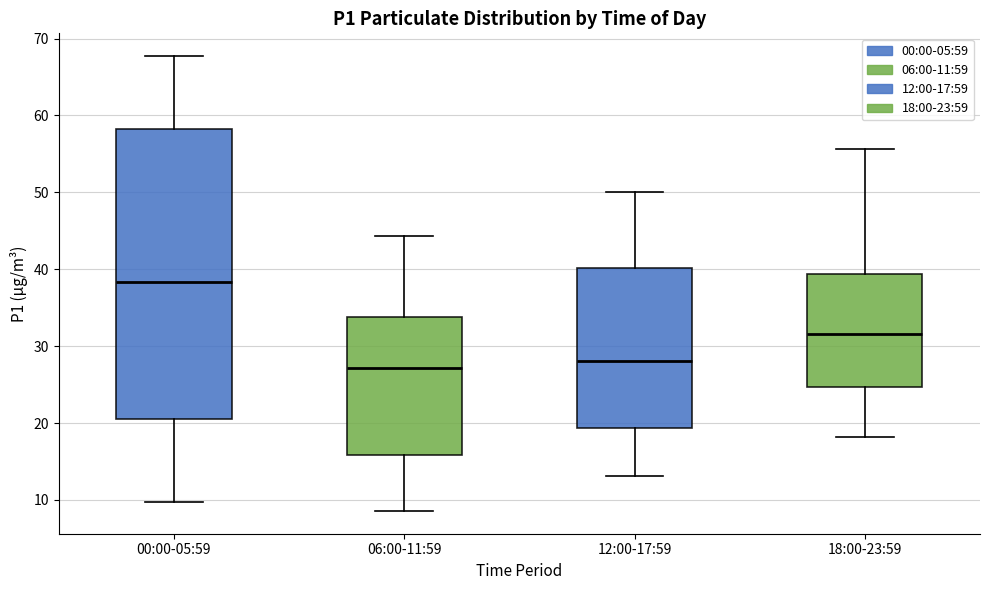

Where is the upper edge of the box for 12:00-17:59 on the y-axis? The values are not printed on the chart, so give them approximately, as read against the axis.

40